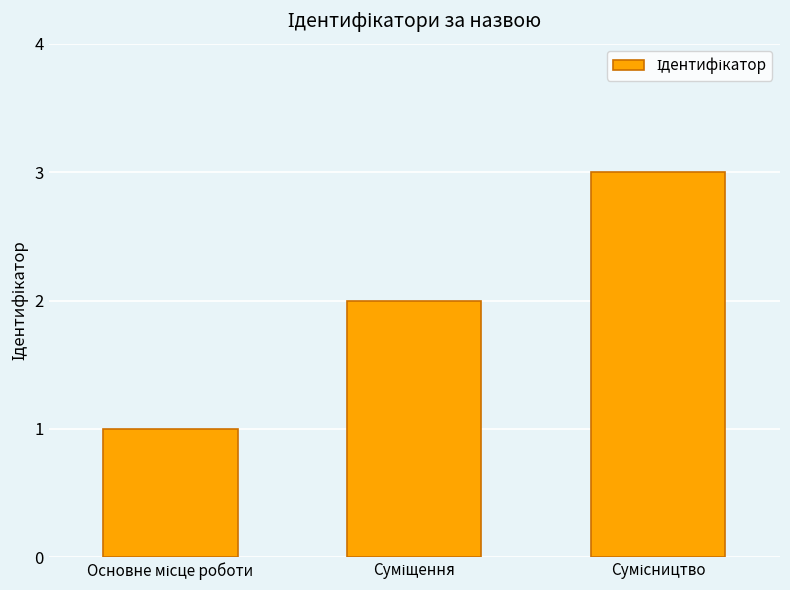

What is the sum of all values?

6